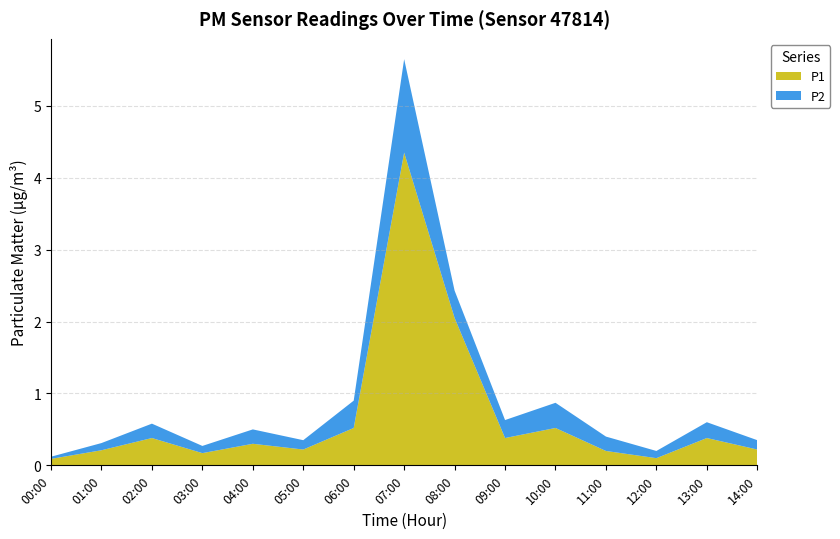

Reading left to right, transcribe all the data shown in this chart.

P1: 0.1	0.2	0.4	0.2	0.3	0.2	0.5	4.3	2.0	0.4	0.5	0.2	0.1	0.4	0.2
P2: 0.0	0.1	0.2	0.1	0.2	0.1	0.4	1.3	0.4	0.2	0.3	0.2	0.1	0.2	0.1